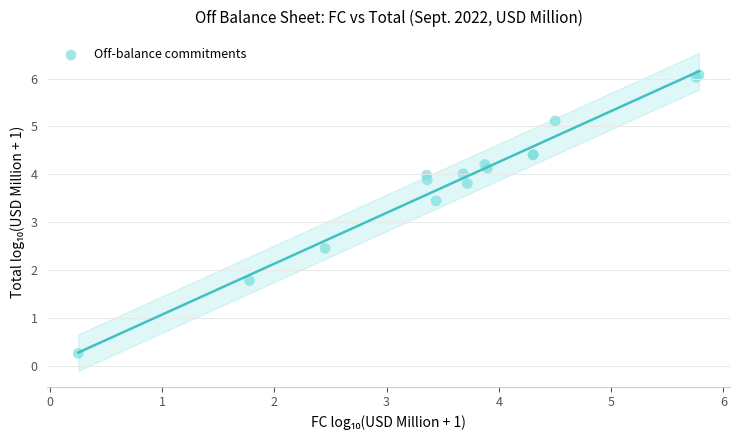

What Y value in the scatter plot is closest to 3?

3.4